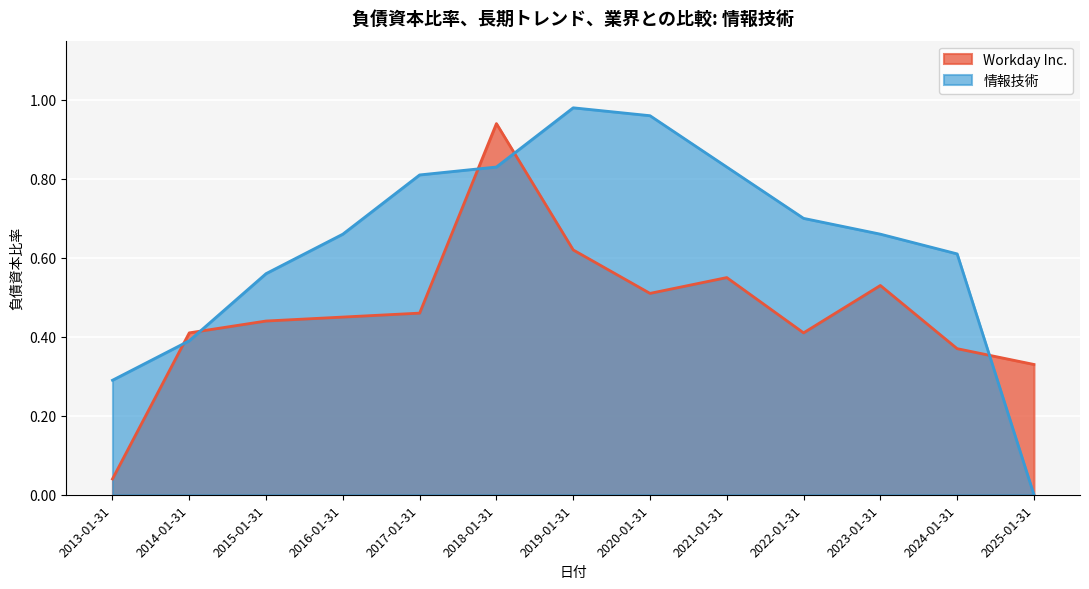

Count the number of categories in the chart.

13